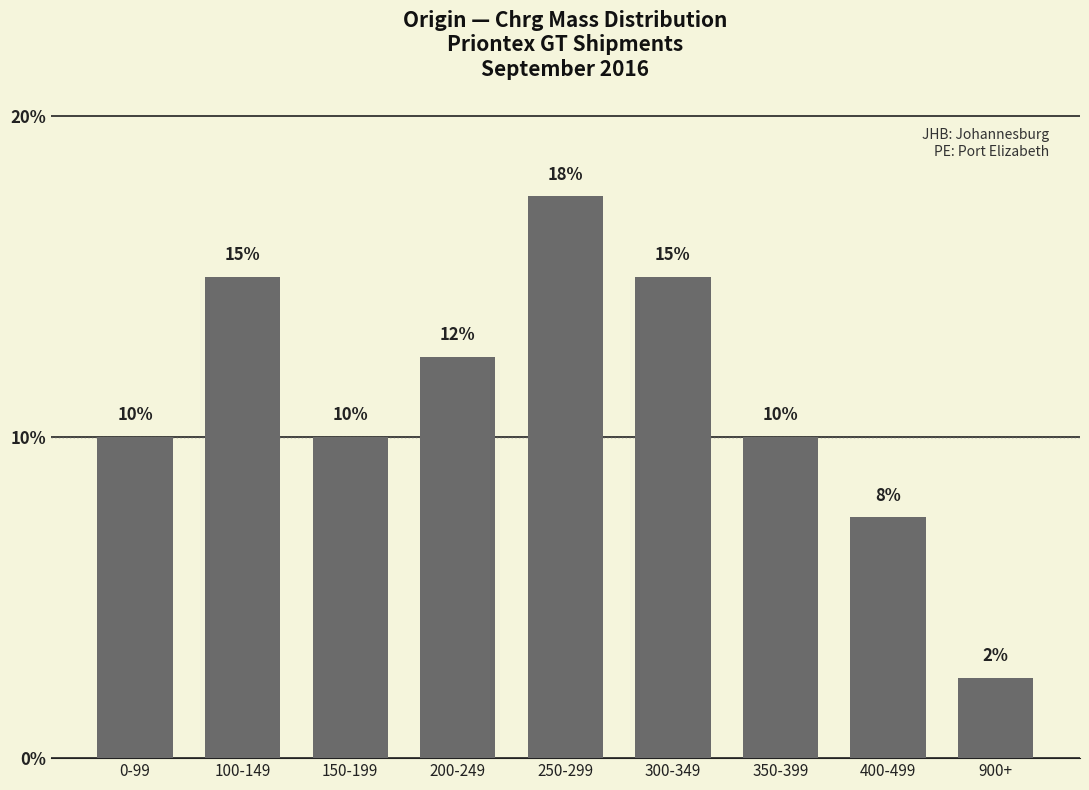

What is the change in value from 300-349 to 350-399?

-5.0